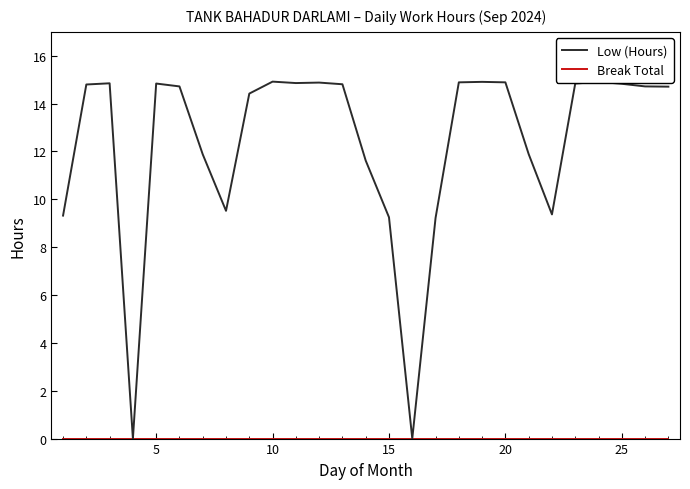

What is the maximum value shown in the chart?

14.9